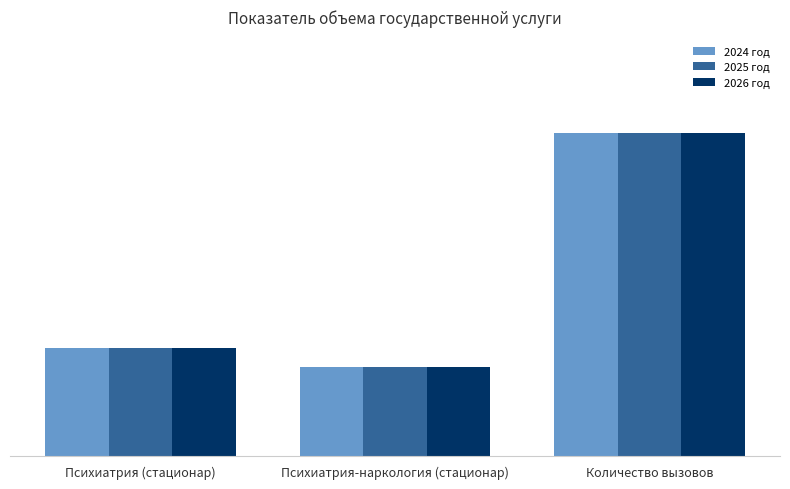

What is the smallest value displayed?

207